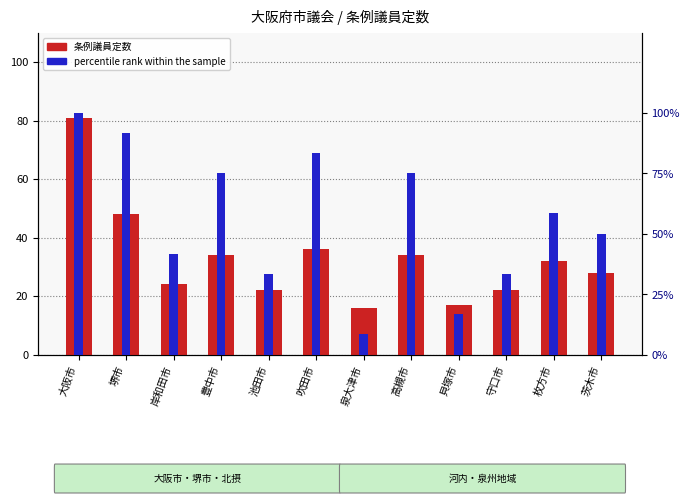

Between 大阪市 and 守口市, which is larger?

大阪市